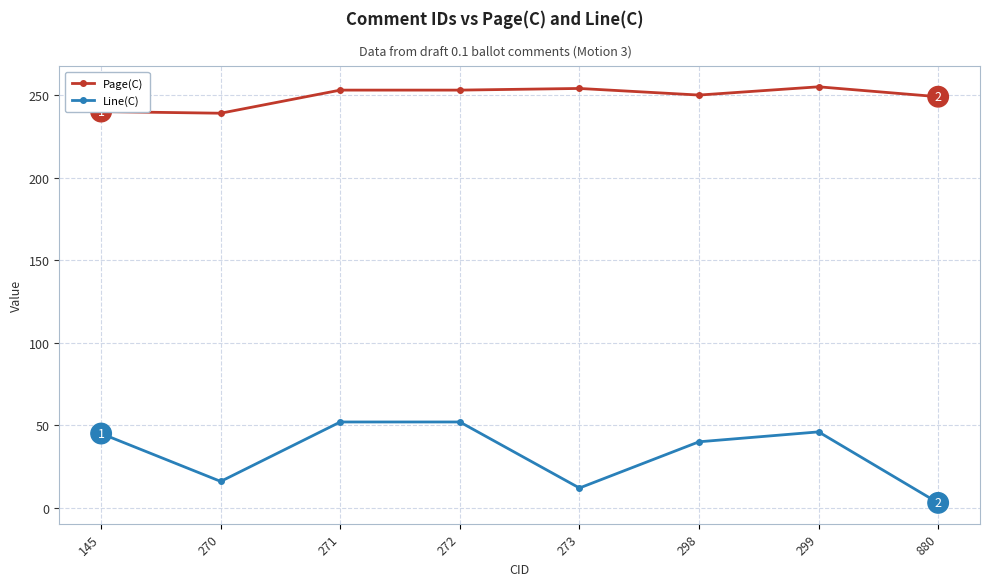

In Line(C), how many points are lower than both neighbors (excluding endpoints)?

2